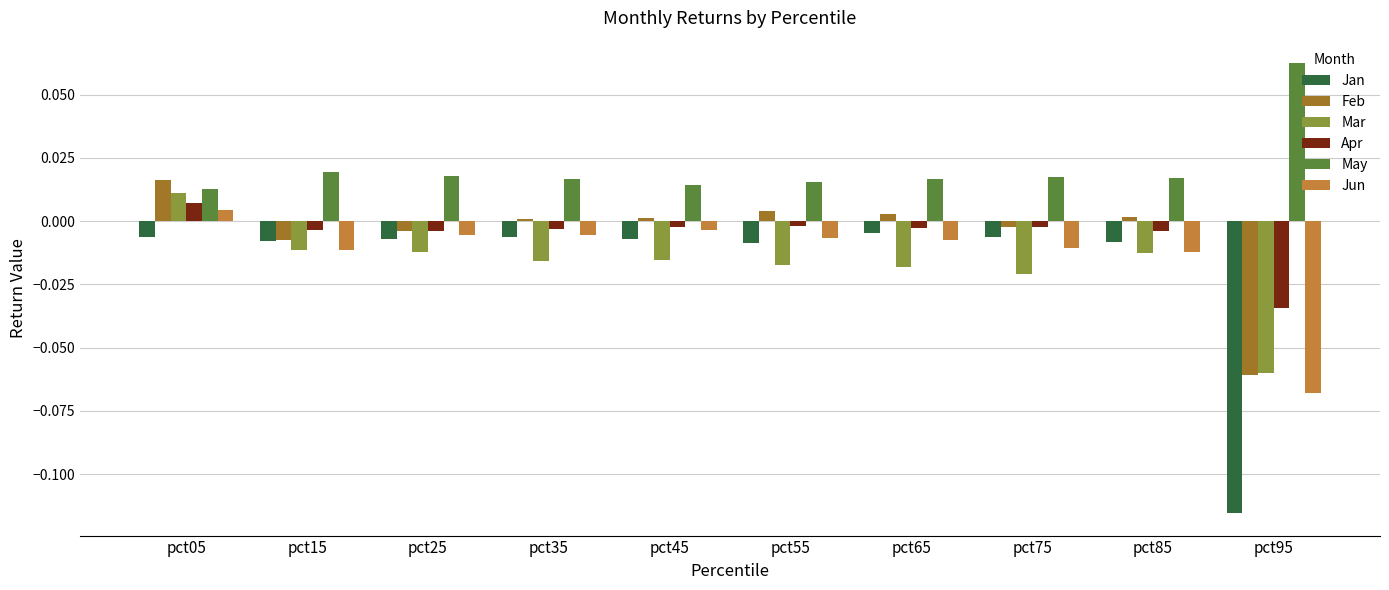

Which series has the largest range (max minus min)?

Jan